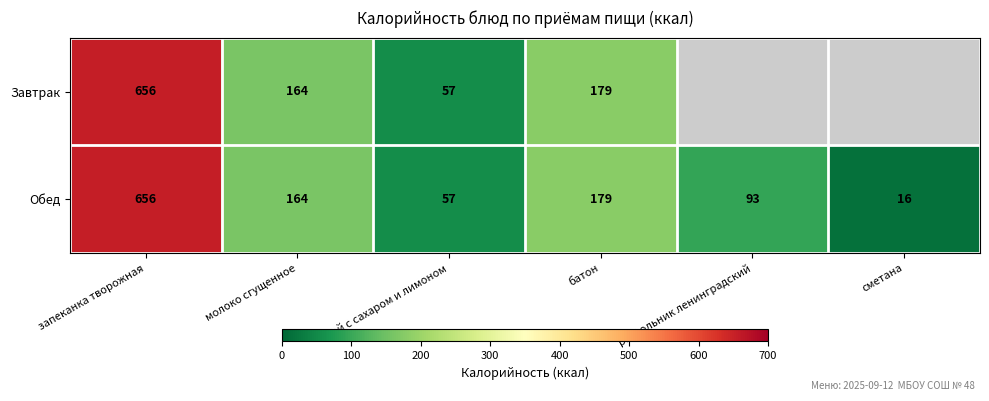

Is it true that Завтрак equals 44 at молоко сгущенное?

False